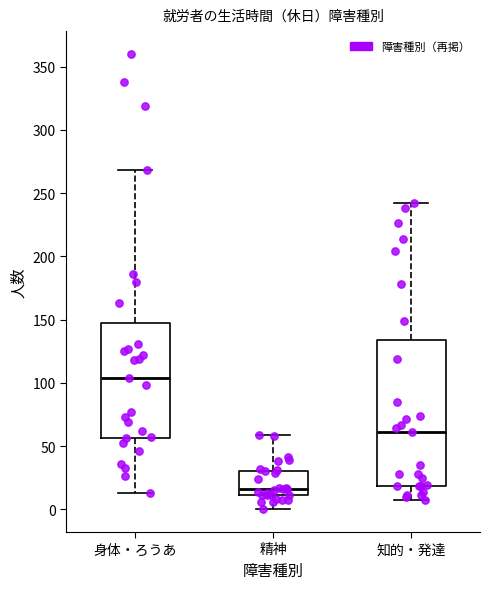

Comparing the boxes themselves (not the whiskers), which one is the tallest?

知的・発達